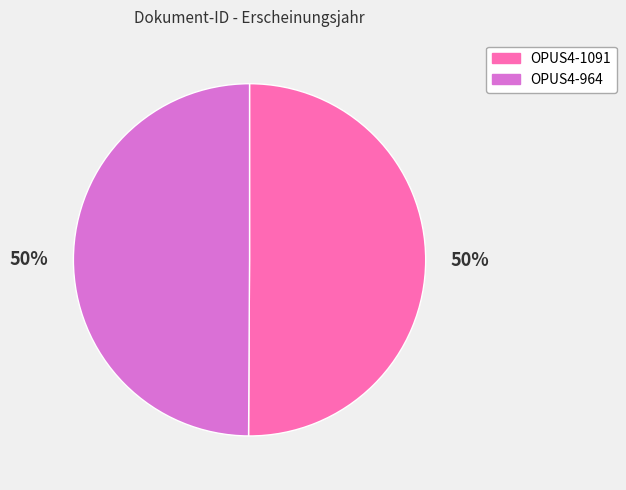

Approximately how many times larger is the value at OPUS4-1091 compared to OPUS4-964?

1.0